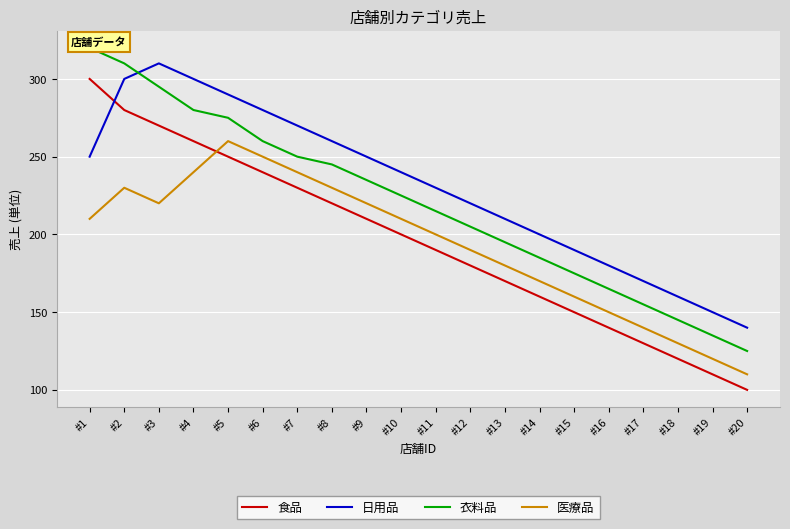

Which category has the lowest value across all series?

#20